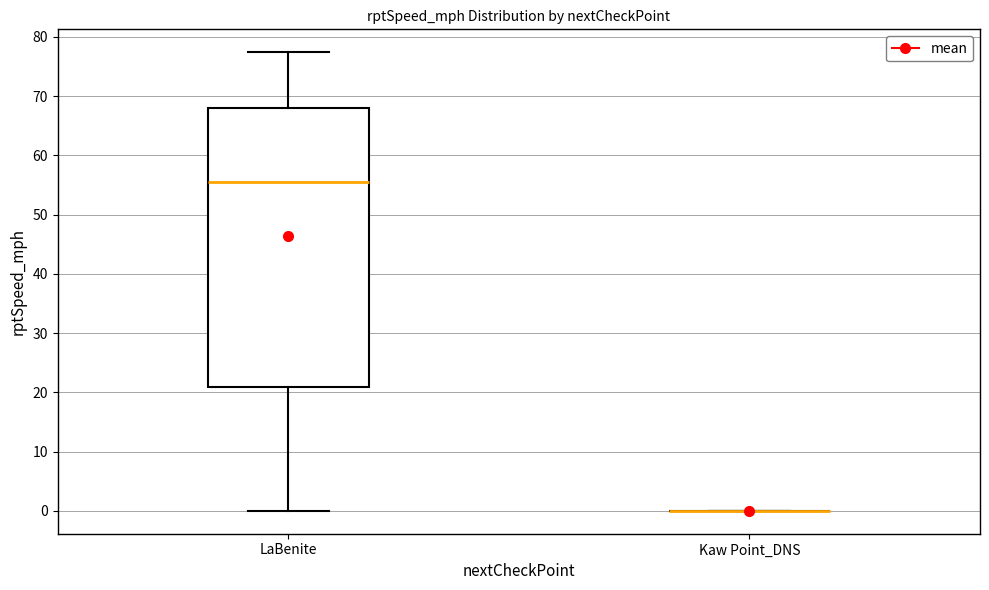

Reading left to right, read every box against the y-axis: the position of its median line, the range the box covers, and the ends of its whiskers. The values are not printed on the chart, so give them approximately, as read against the axis.

LaBenite: median 55, box 21 to 68, whiskers 0 to 77
Kaw Point_DNS: box collapsed to a line at 0, whiskers 0 to 0